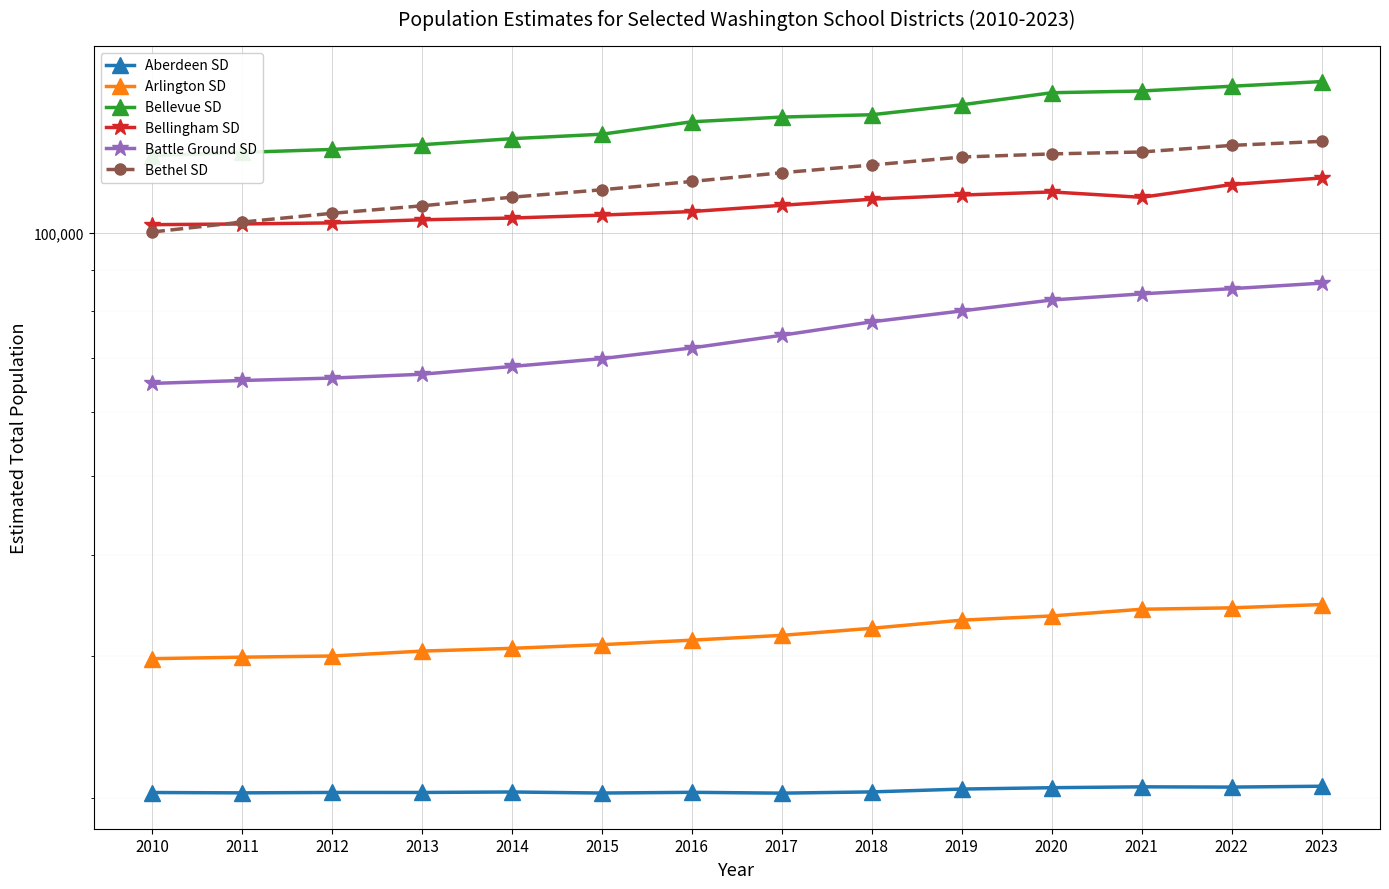

Rank the series by their maximum value, from highest to lowest.

Bellevue SD, Bethel SD, Bellingham SD, Battle Ground SD, Arlington SD, Aberdeen SD